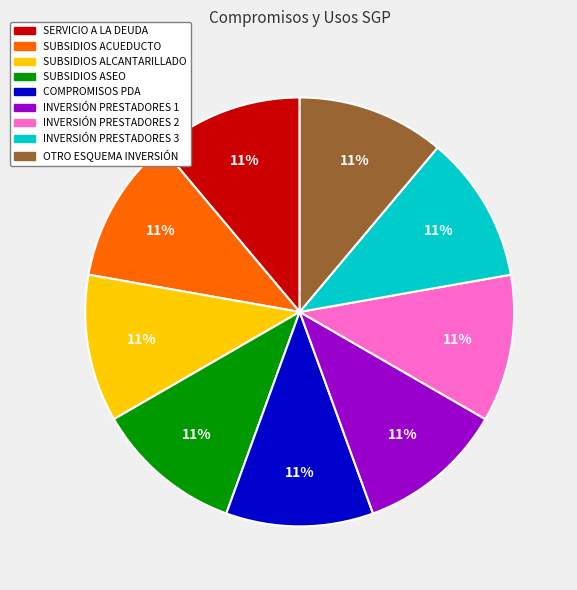

Is there any slice that represents more than half of the pie?

No